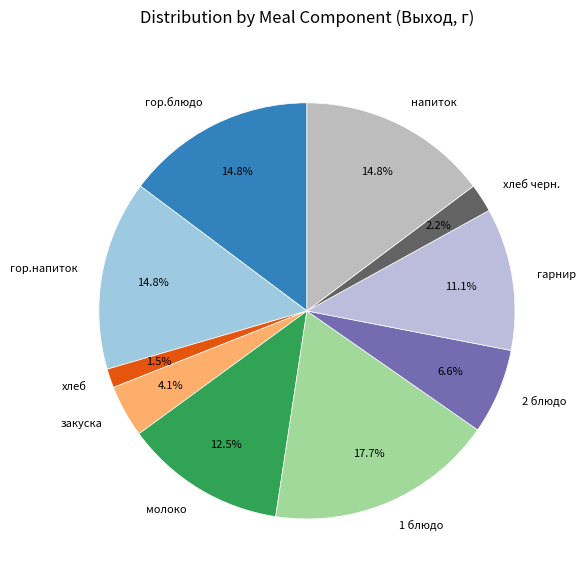

How much of the chart is everything except хлеб?

98.5%